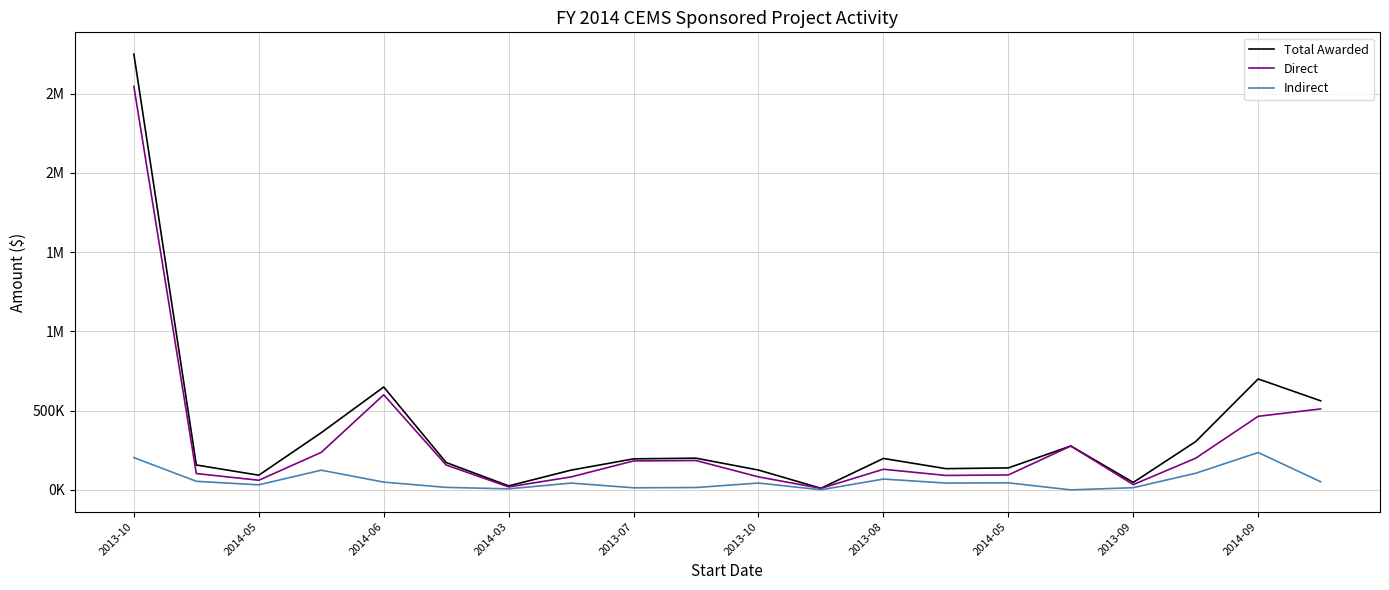

Which series has the largest range (max minus min)?

Total Awarded